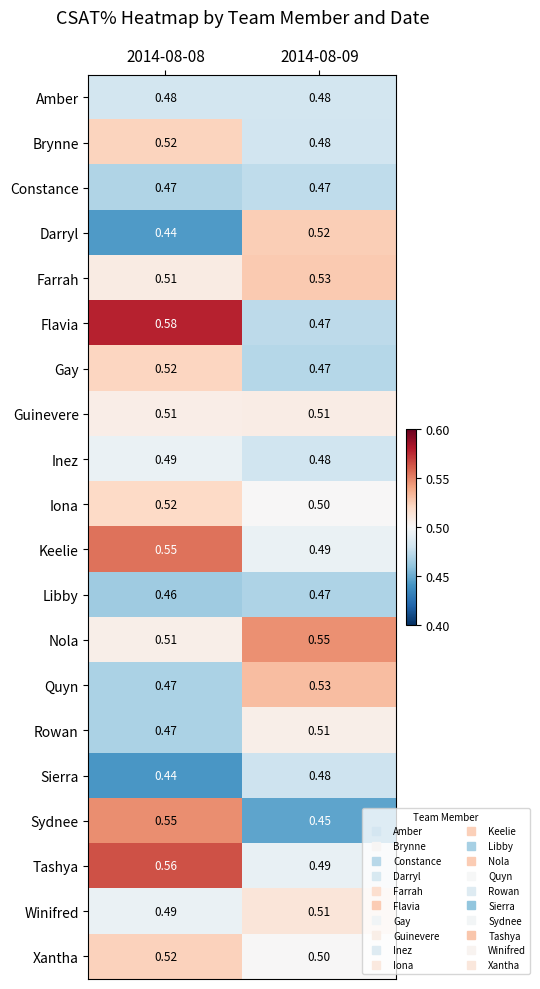

Count the number of data series in this chart.

20